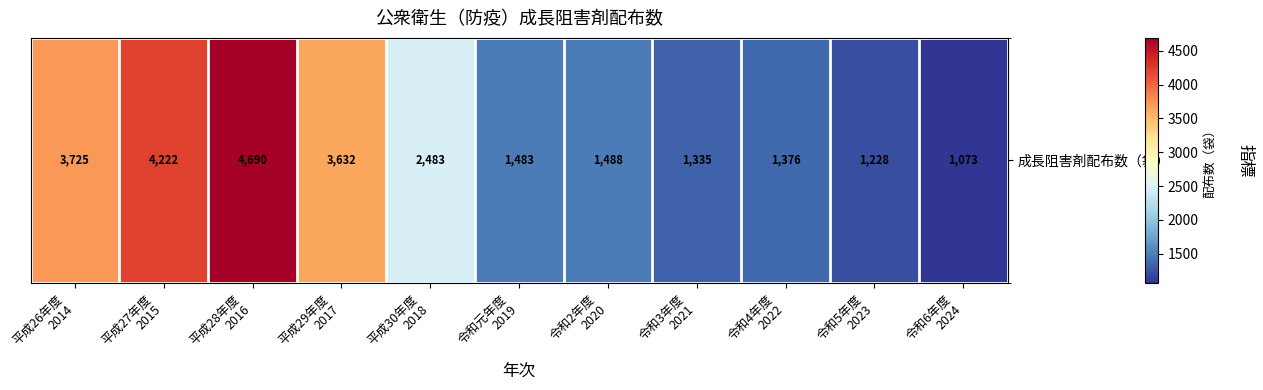

Rank the categories by value from lowest to highest.

令和6年度
2024, 令和5年度
2023, 令和3年度
2021, 令和4年度
2022, 令和元年度
2019, 令和2年度
2020, 平成30年度
2018, 平成29年度
2017, 平成26年度
2014, 平成27年度
2015, 平成28年度
2016